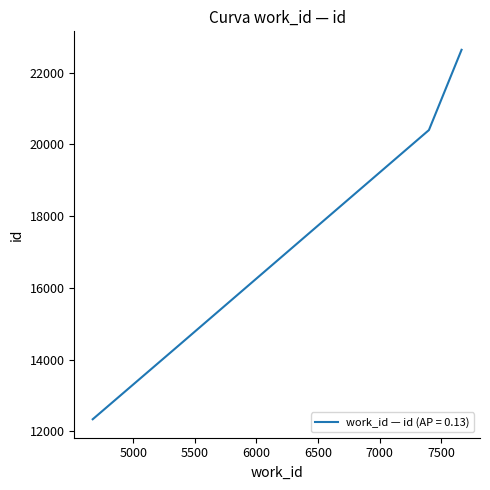

What is the maximum value shown in the chart?

22640